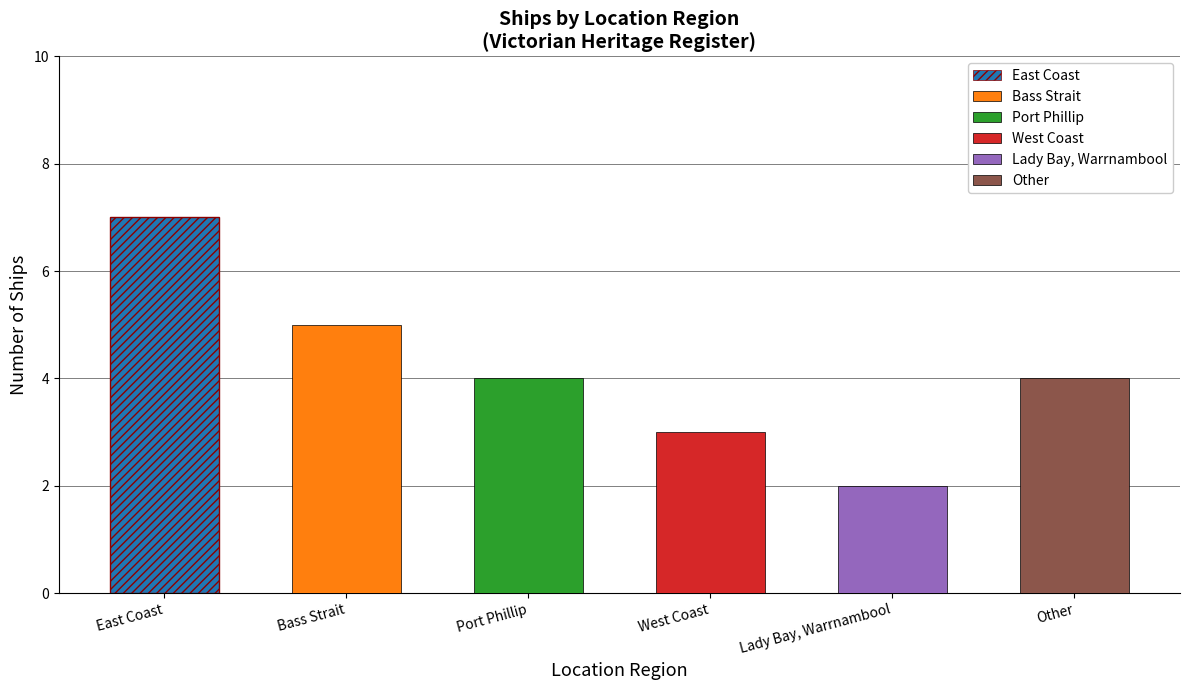

Count the number of categories in the chart.

6